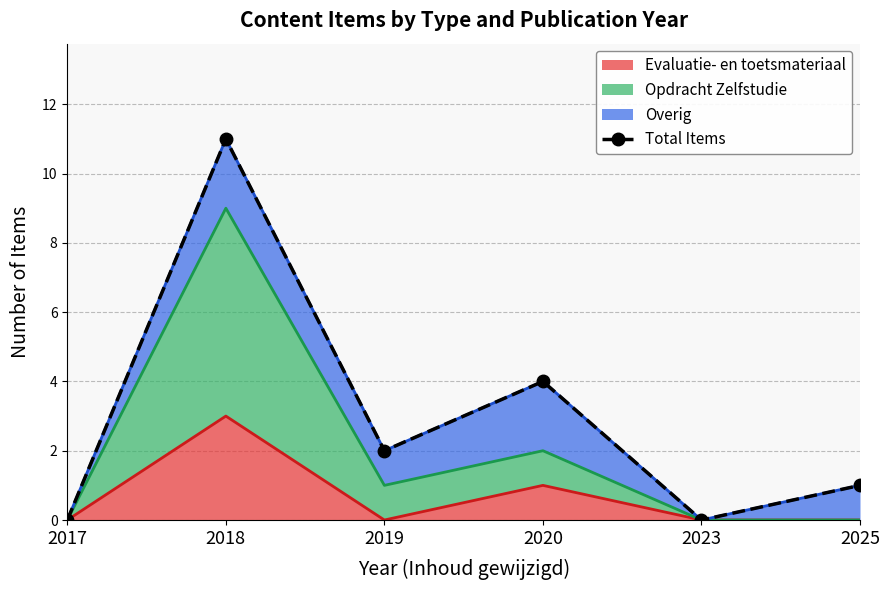

What is the change in value from 2018 to 2020?

-7